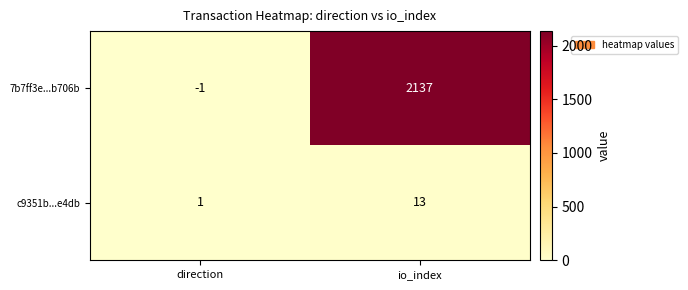

What is the difference between the highest and lowest values at direction?

2